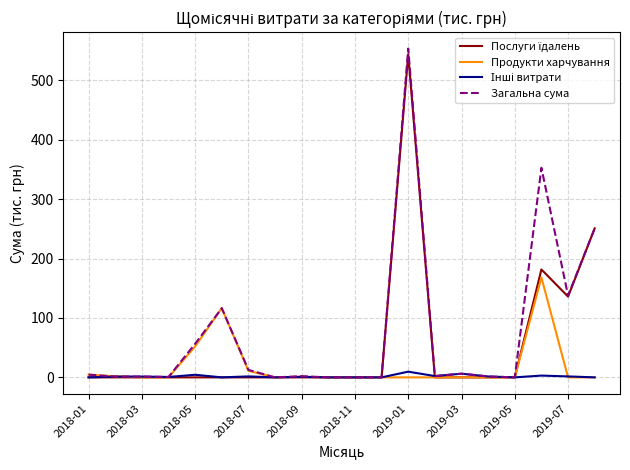

Which series has the widest spread of values?

Загальна сума